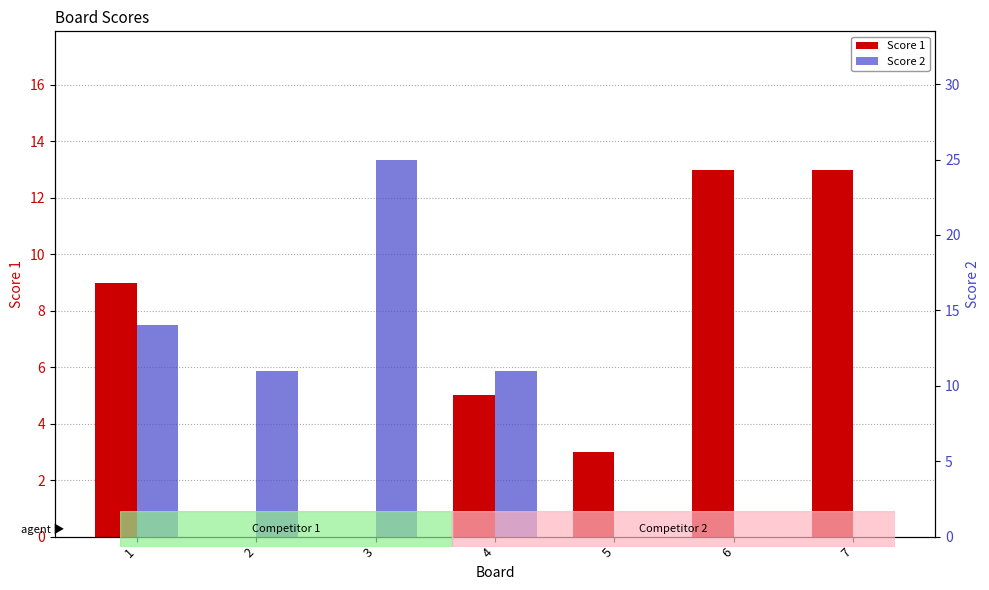

Count the Score 2 values in the range 0 to 14.

6